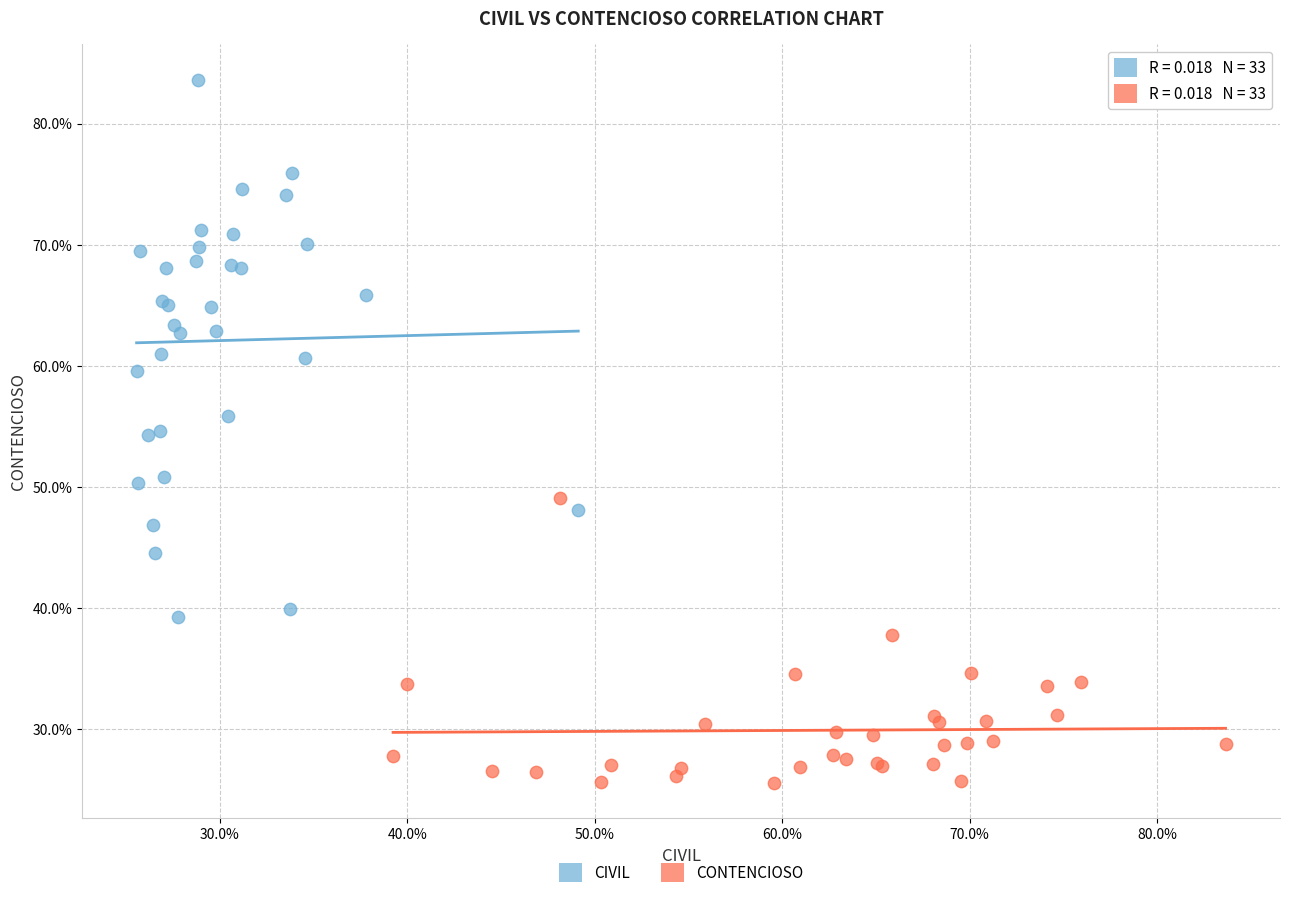

What are all the series names shown in the legend?

CIVIL, CONTENCIOSO